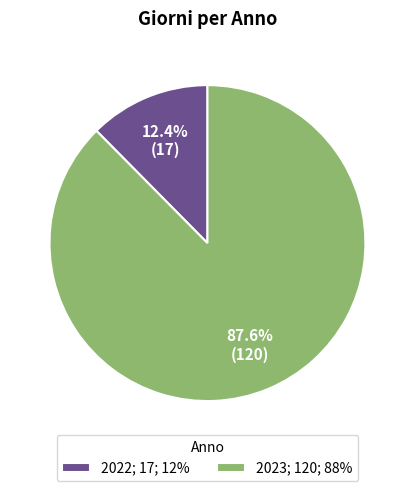

Does any single category account for the majority?

Yes